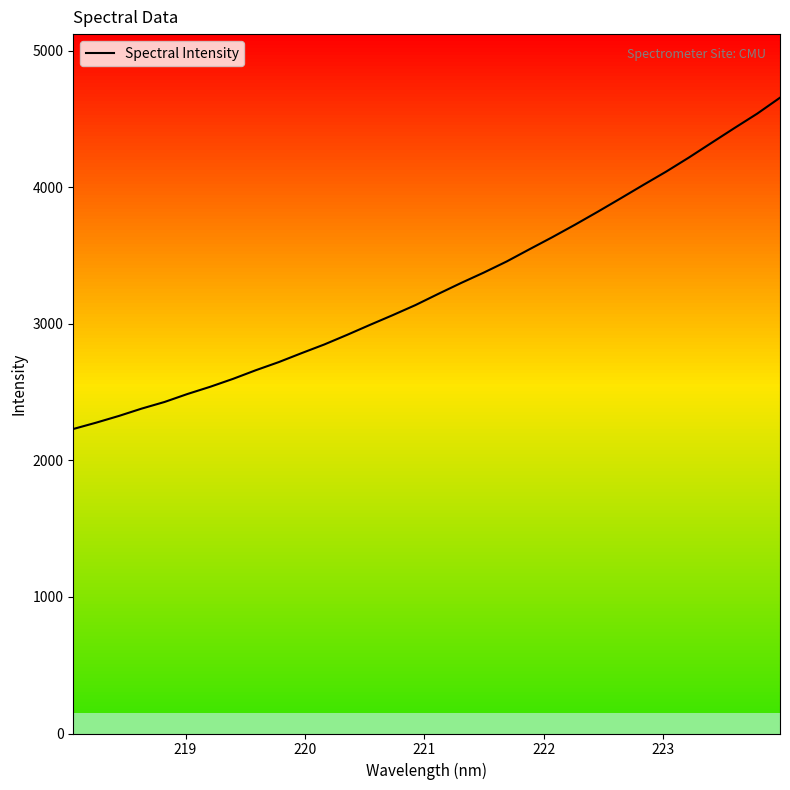

True or false: the data shows 1176.4 at 223.

False